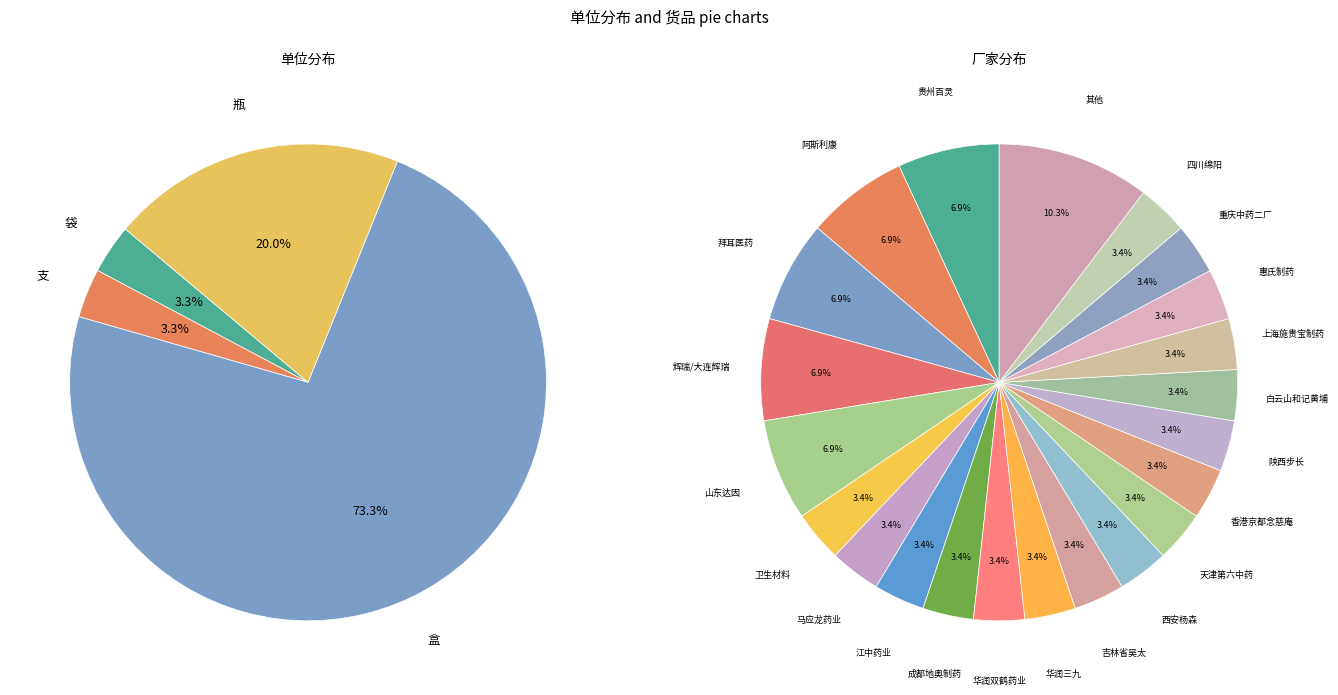

Is there any slice that represents more than half of the pie?

Yes